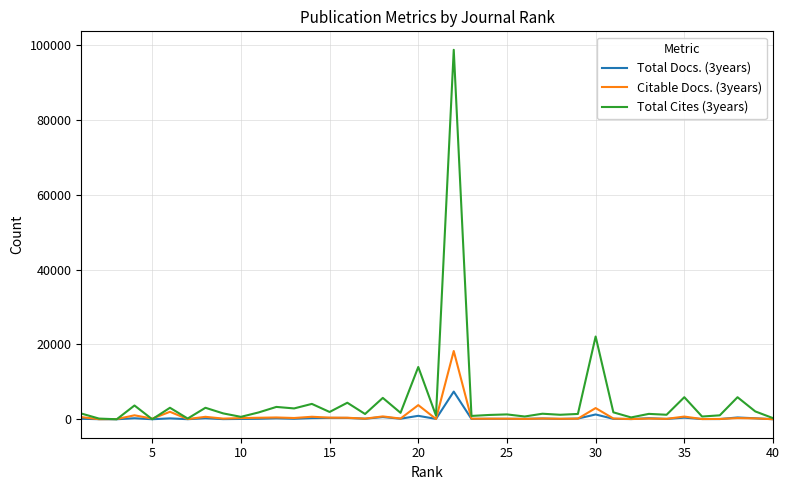

What is the greatest value displayed?

98832